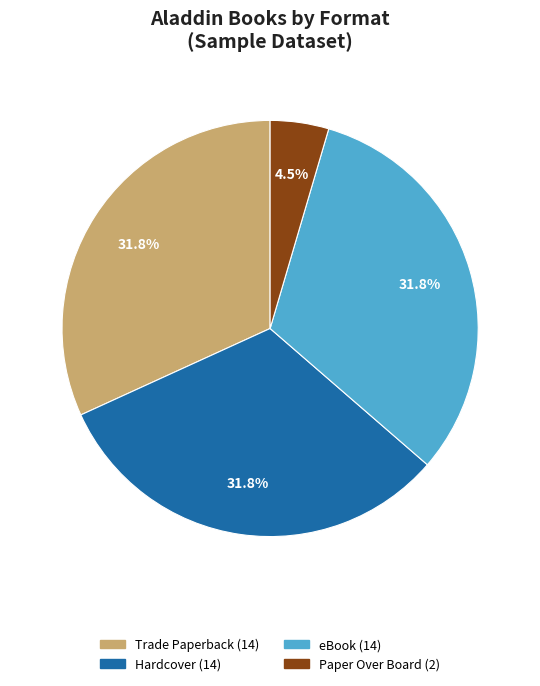

How many slices are in this pie chart?

4